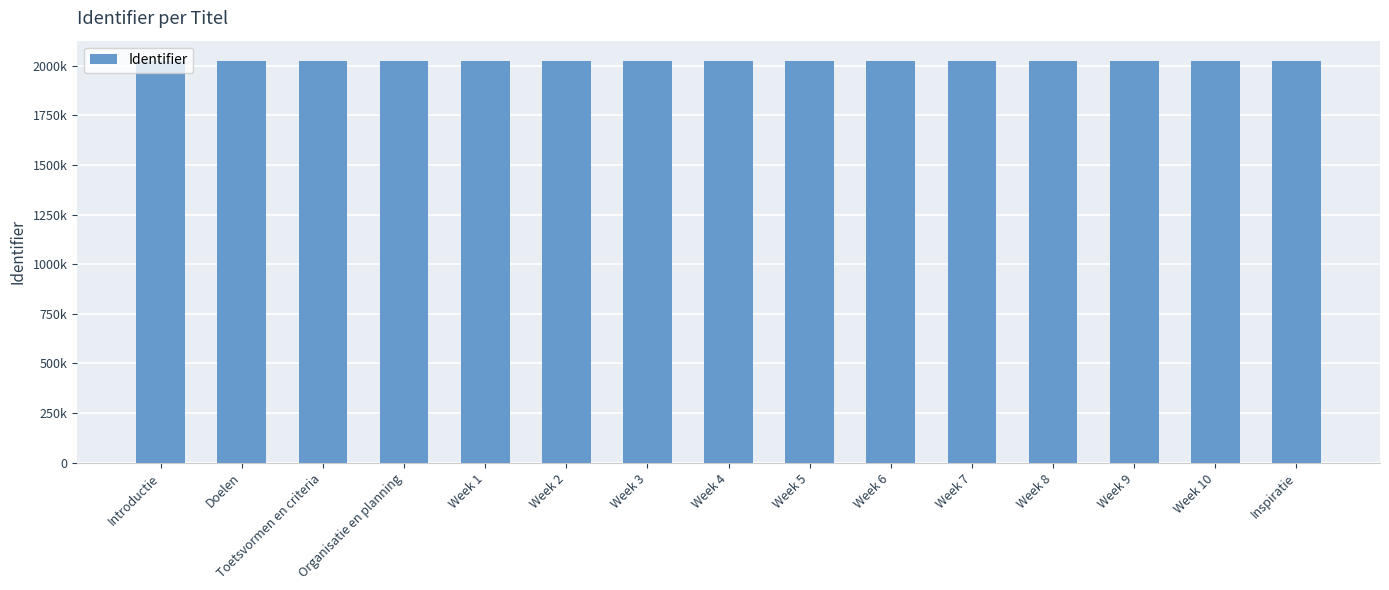

Reading right to left, list all the values displayed in this chart.

2024779	2024777	2024775	2024773	2024771	2024769	2024767	2024765	2024763	2024761	2024759	2024758	2024756	2024754	2024752